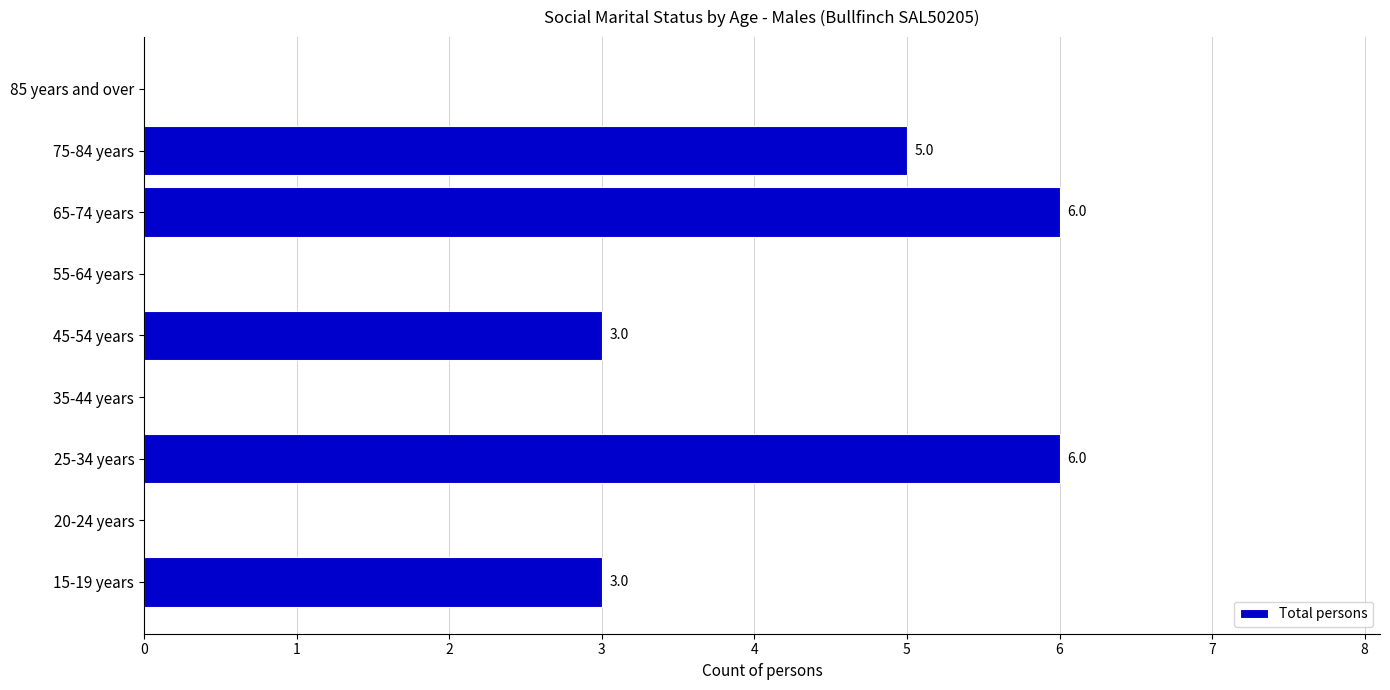

What value does the data have at 45-54 years?

3